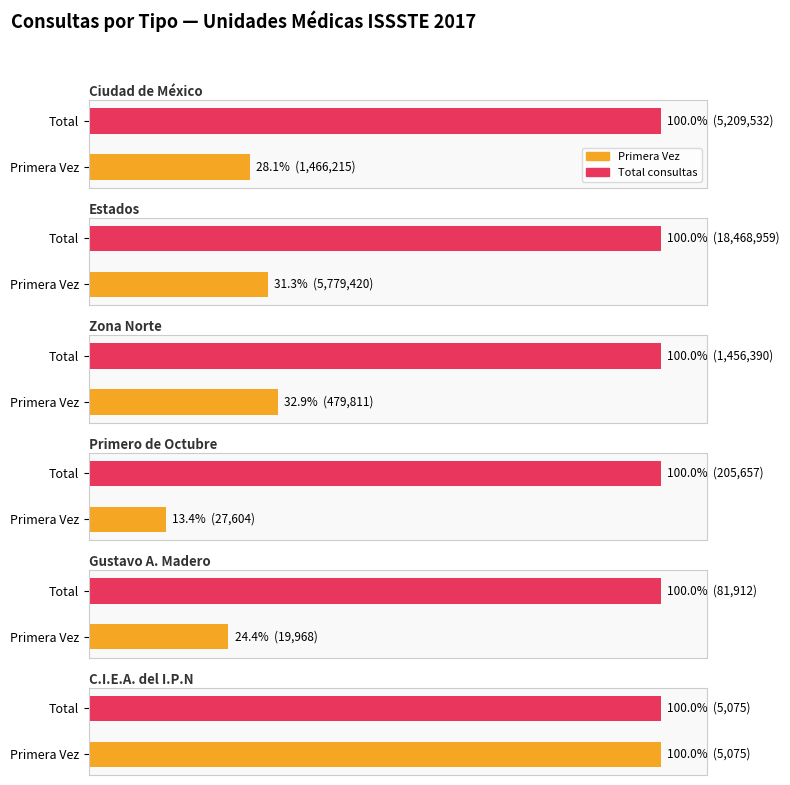

Which category has the highest value in the Total series?

Estados